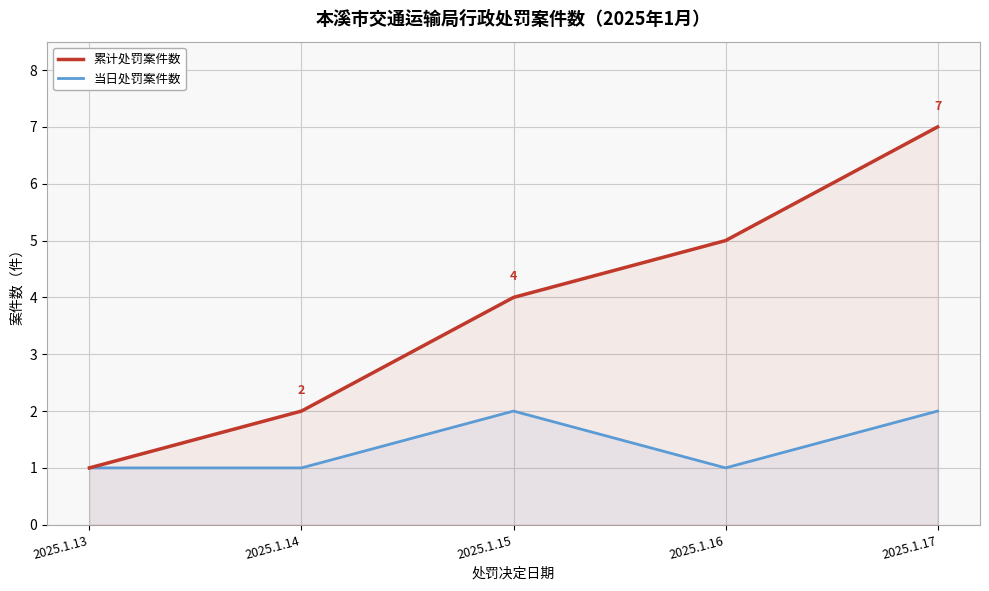

How many series are shown in this chart?

2